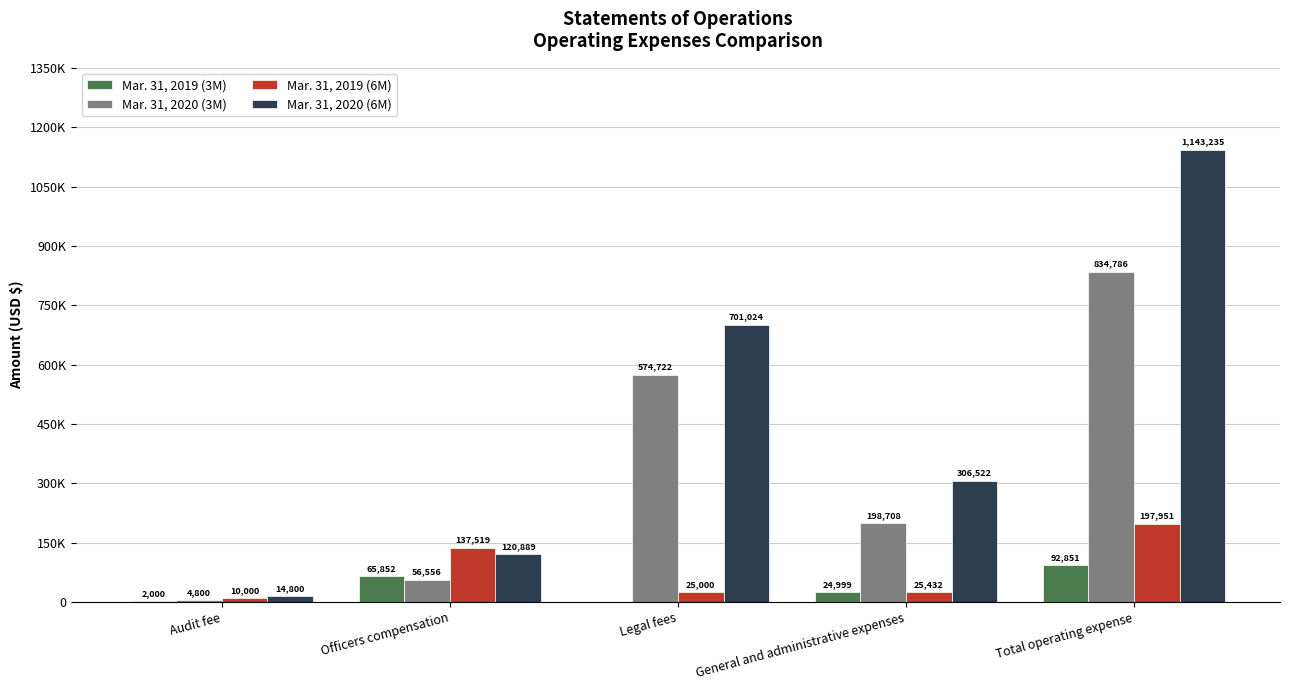

Are the bars grouped side by side (vs. stacked)?

Yes